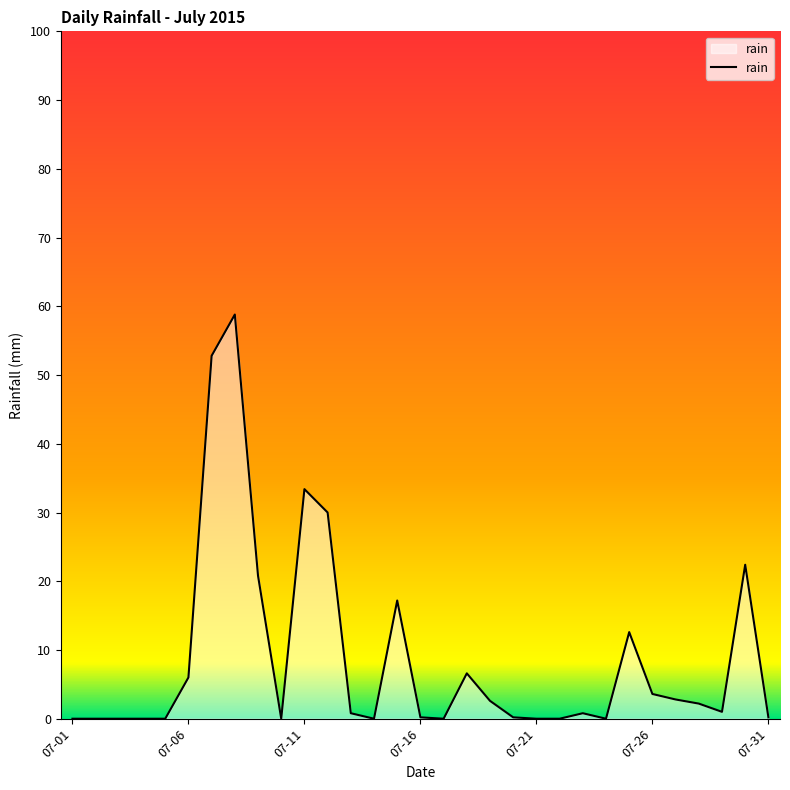

What is the difference between the maximum and minimum values?

58.8